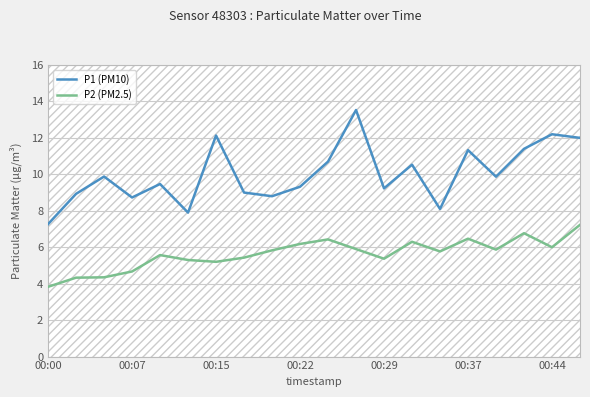

List the series in order of their peak value, lowest first.

P2 (PM2.5), P1 (PM10)